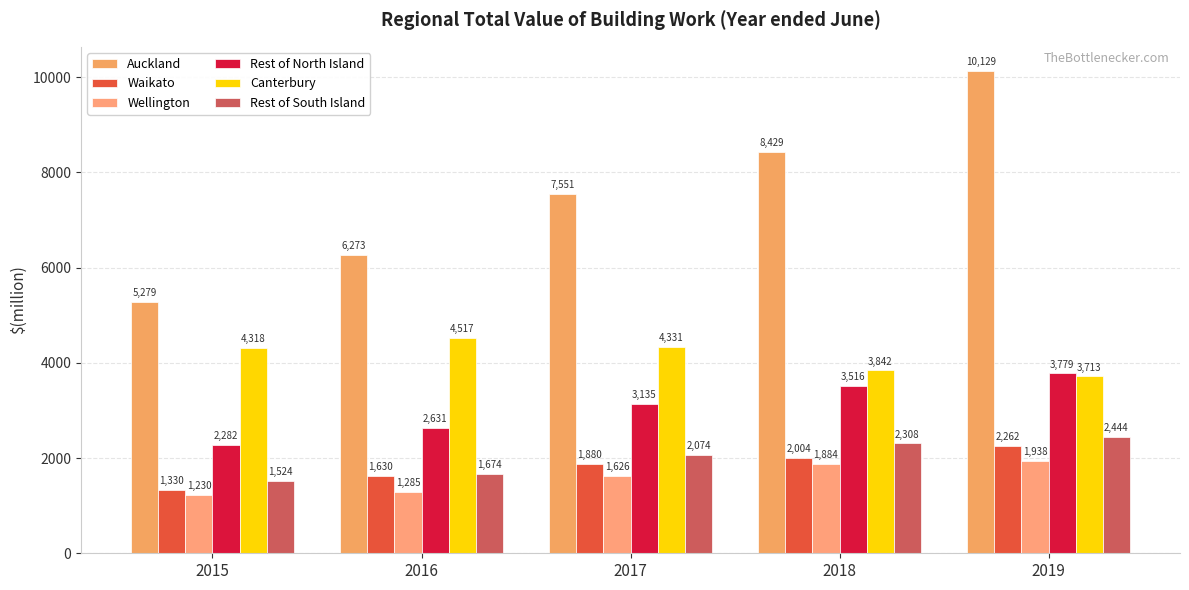

What is the lowest value of the Waikato series?

1330